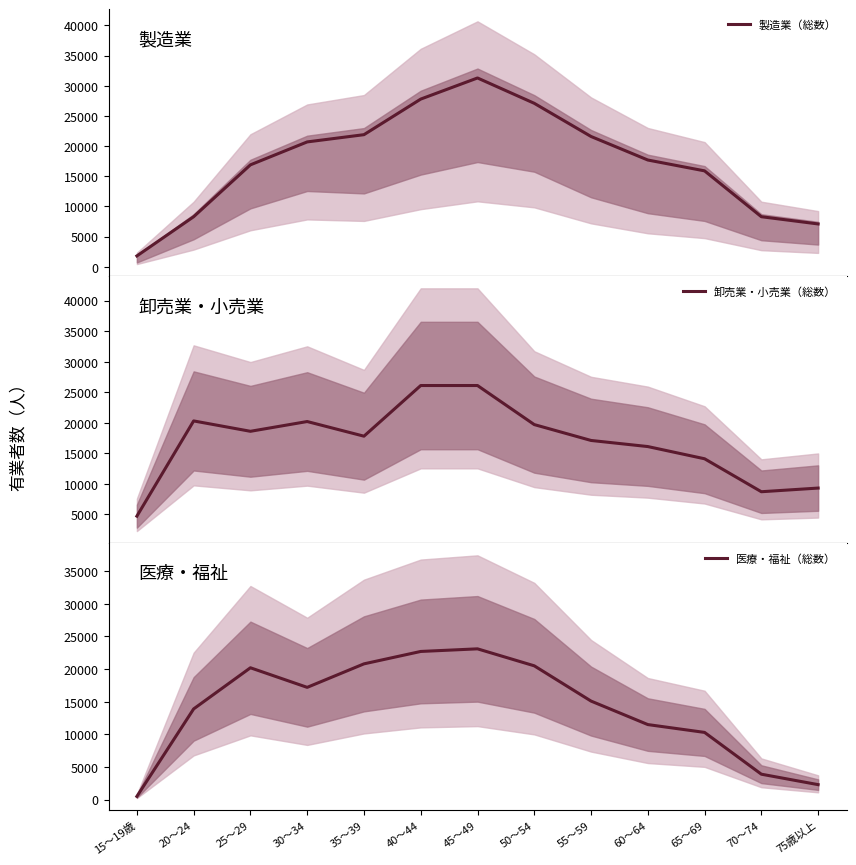

After their last crossing, which series has the higher values: 卸売業・小売業（総数） or 医療・福祉（総数）?

卸売業・小売業（総数）